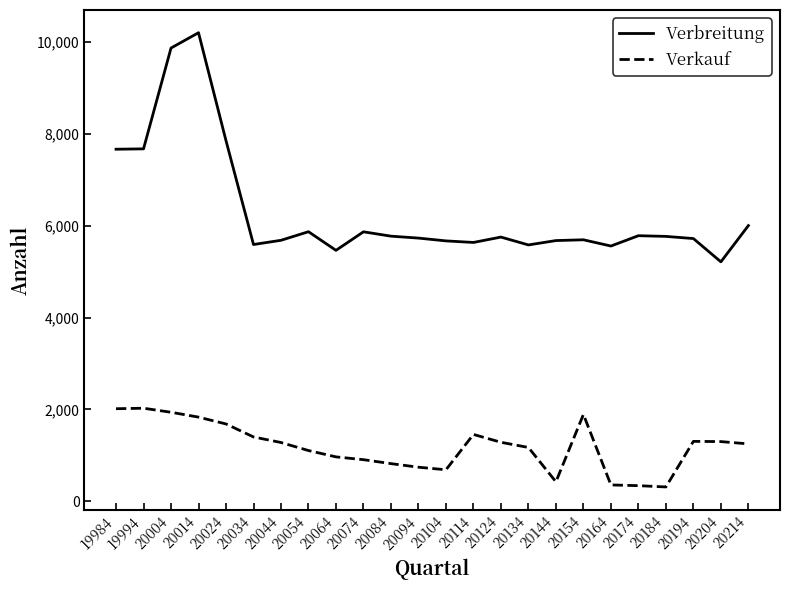

What is the minimum value shown in the chart?

309